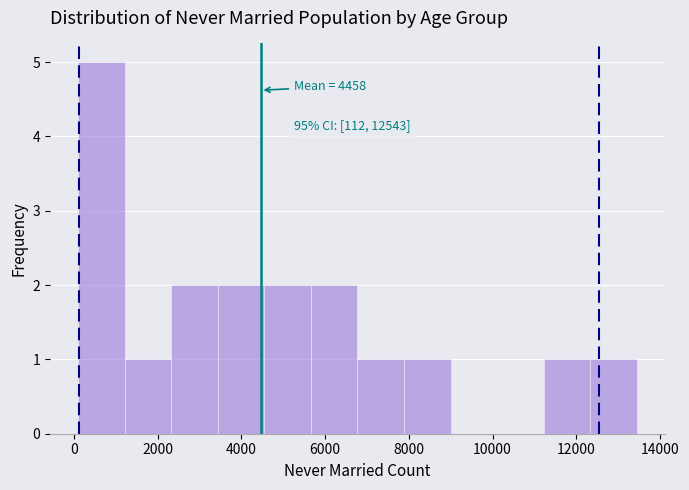

Over which range of the x-axis is the bar tallest?

0 to 1200